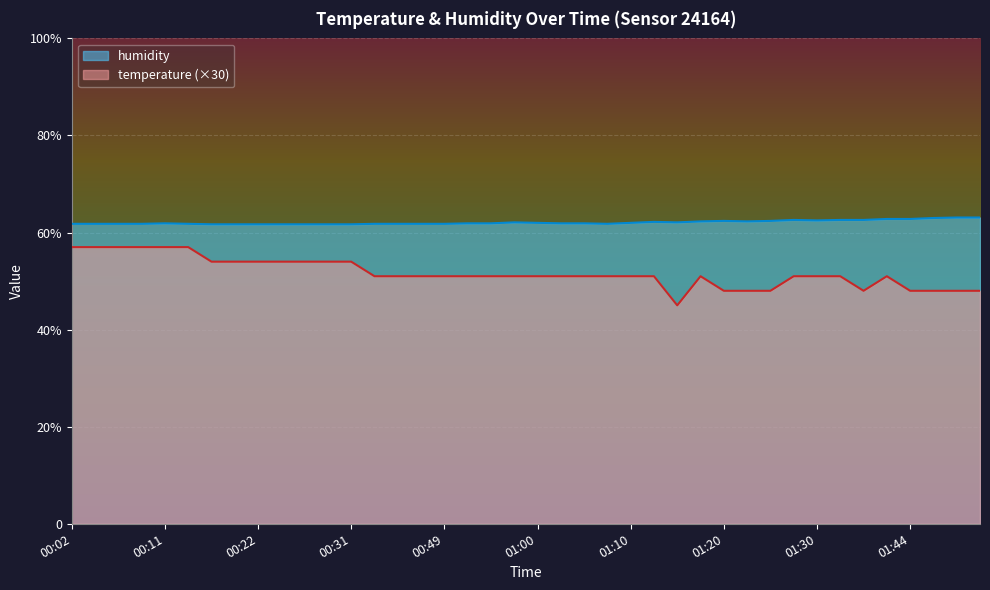

Reading left to right, list all the values displayed in this chart.

temperature: 00:02=57.0	00:04=57.0	00:07=57.0	00:09=57.0	00:11=57.0	00:14=57.0	00:17=54.0	00:19=54.0	00:22=54.0	00:24=54.0	00:27=54.0	00:29=54.0	00:31=54.0	00:34=51.0	00:42=51.0	00:44=51.0	00:49=51.0	00:53=51.0	00:55=51.0	00:57=51.0	01:00=51.0	01:02=51.0	01:05=51.0	01:07=51.0	01:10=51.0	01:12=51.0	01:15=45.0	01:17=51.0	01:20=48.0	01:22=48.0	01:25=48.0	01:28=51.0	01:30=51.0	01:32=51.0	01:35=48.0	01:38=51.0	01:44=48.0	01:49=48.0	01:54=48.0	01:56=48.0
humidity: 00:02=61.8	00:04=61.8	00:07=61.8	00:09=61.8	00:11=61.9	00:14=61.8	00:17=61.7	00:19=61.7	00:22=61.7	00:24=61.7	00:27=61.7	00:29=61.7	00:31=61.7	00:34=61.8	00:42=61.8	00:44=61.8	00:49=61.8	00:53=61.9	00:55=61.9	00:57=62.1	01:00=62.0	01:02=61.9	01:05=61.9	01:07=61.8	01:10=62.0	01:12=62.2	01:15=62.1	01:17=62.3	01:20=62.4	01:22=62.3	01:25=62.4	01:28=62.6	01:30=62.5	01:32=62.6	01:35=62.6	01:38=62.8	01:44=62.8	01:49=63.0	01:54=63.1	01:56=63.1